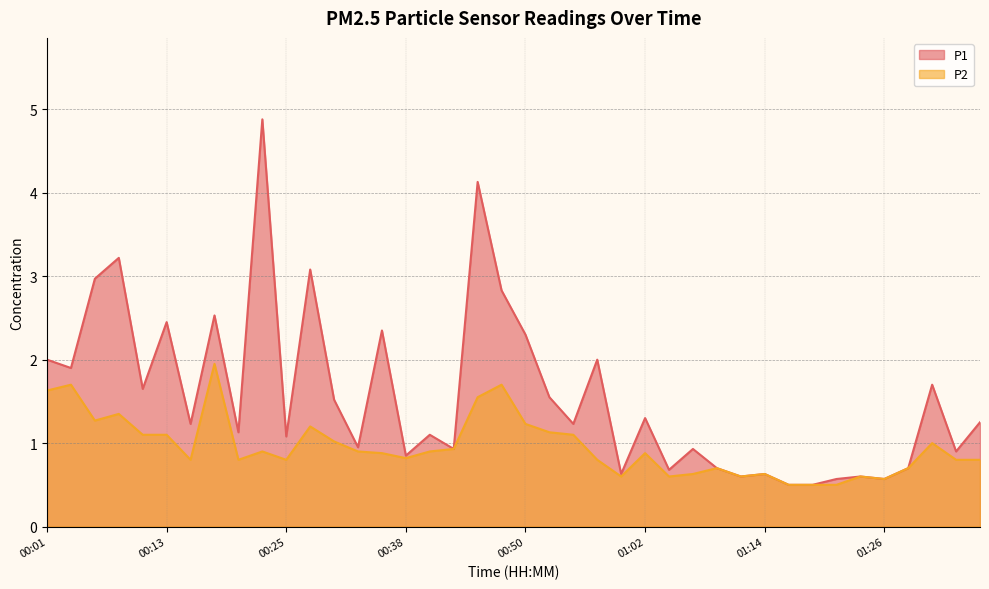

What is the minimum value for P1?

0.5